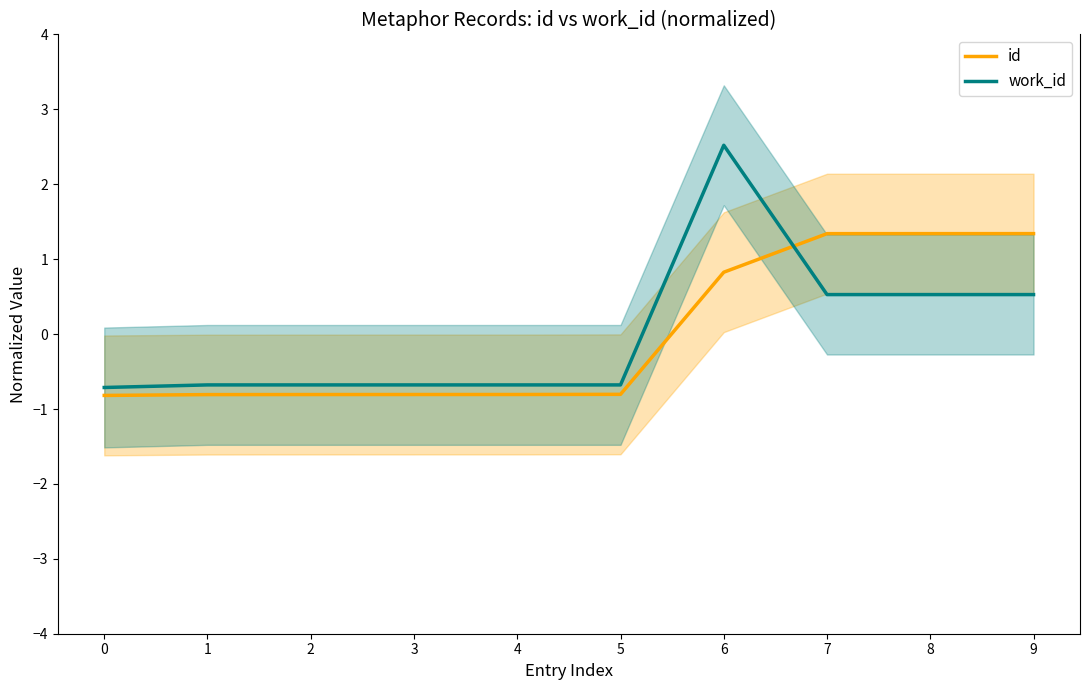

What is the value of the id point at the 5th from the left?

-0.8